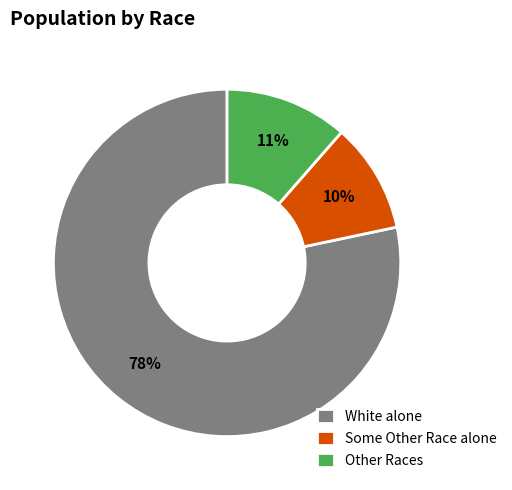

True or false: Other Races accounts for 11% of the total.

True